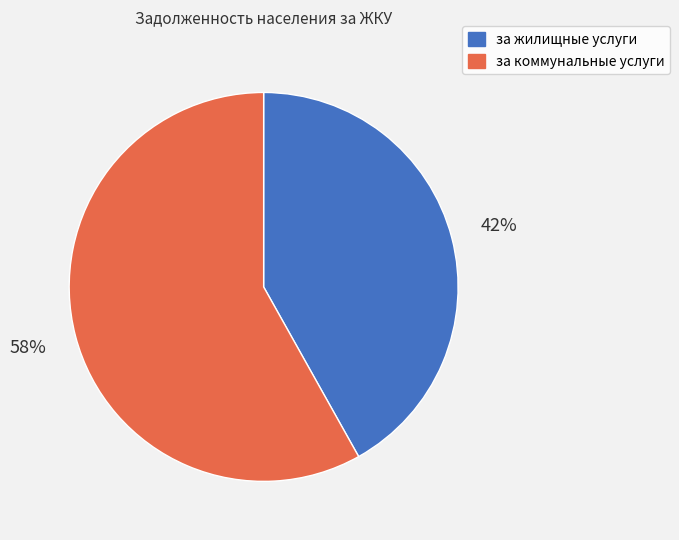

To the nearest percent, what is the difference between the largest and smallest slice percentages?

16%